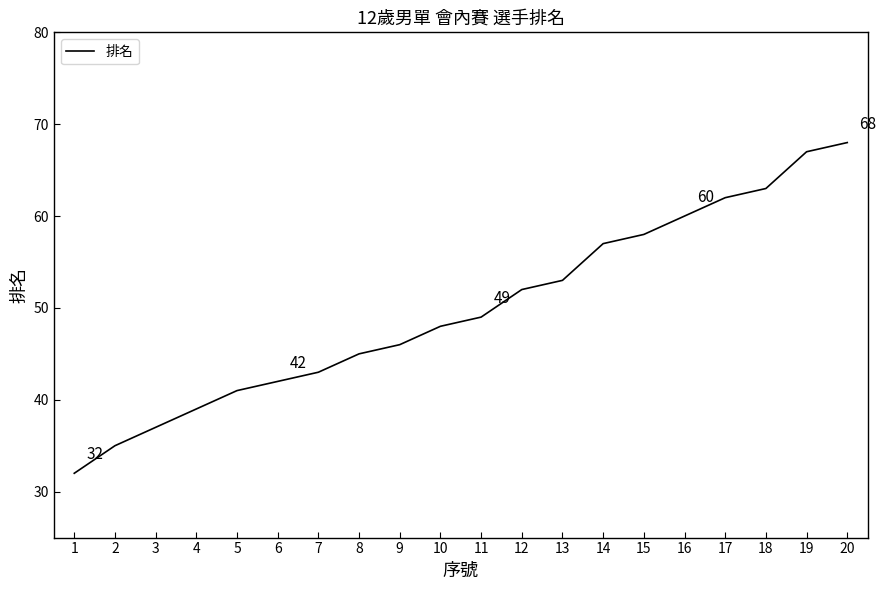

Reading right to left, transcribe all the data shown in this chart.

68	67	63	62	60	58	57	53	52	49	48	46	45	43	42	41	39	37	35	32